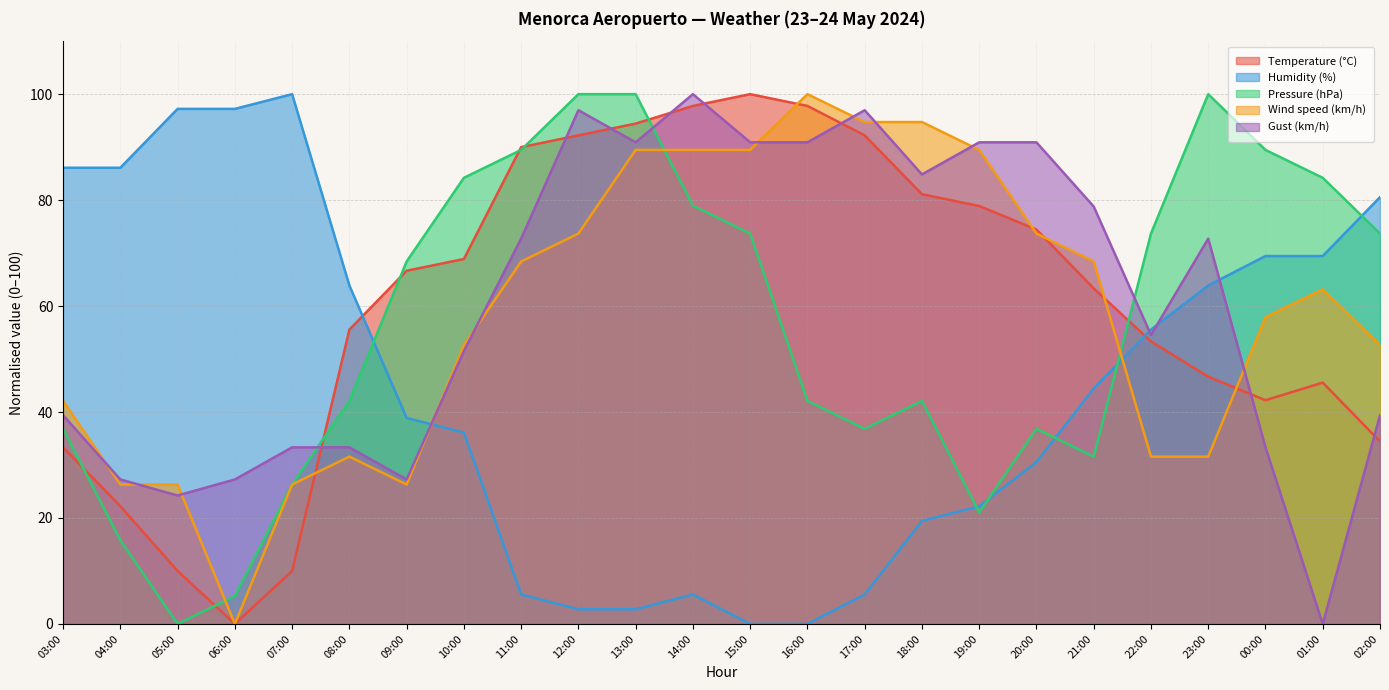

What position from the left is 08:00?

6